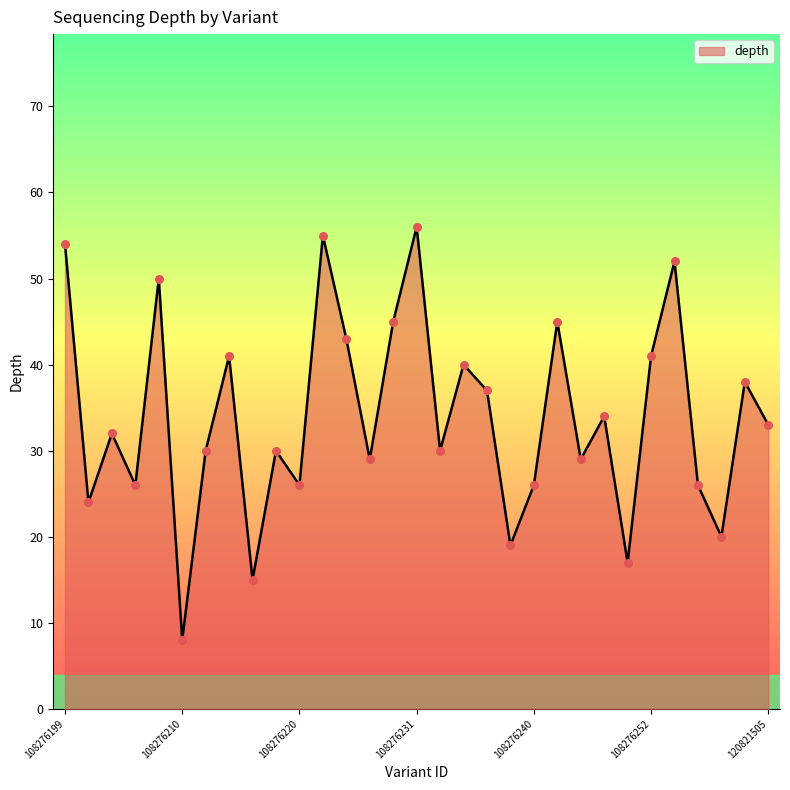

What is the difference between the maximum and minimum values?

48